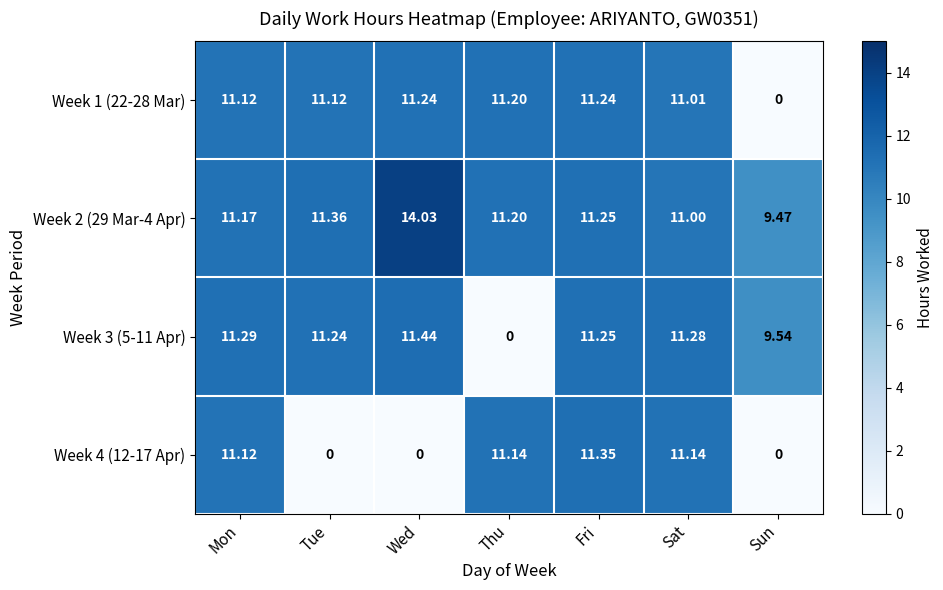

At which label is Week 2 (29 Mar-4 Apr) closest to 11?

Sat